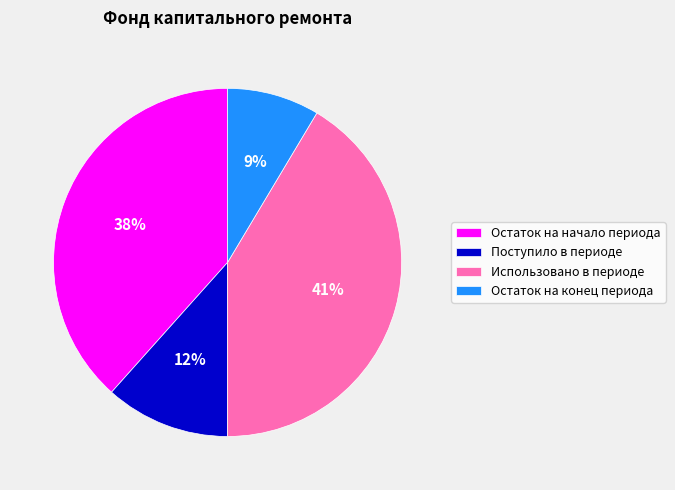

Which slice is the largest?

Использовано в периоде